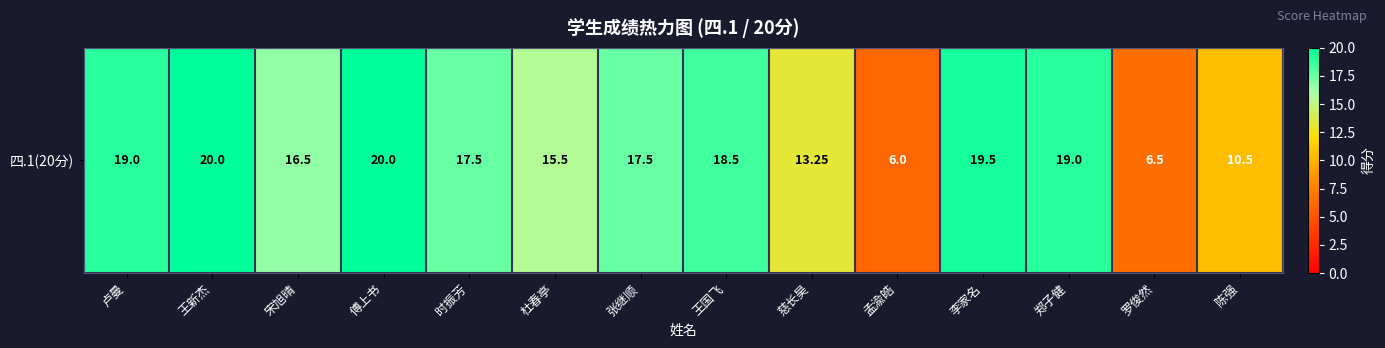

Reading left to right, transcribe all the data shown in this chart.

19.0	20.0	16.5	20.0	17.5	15.5	17.5	18.5	13.2	6.0	19.5	19.0	6.5	10.5